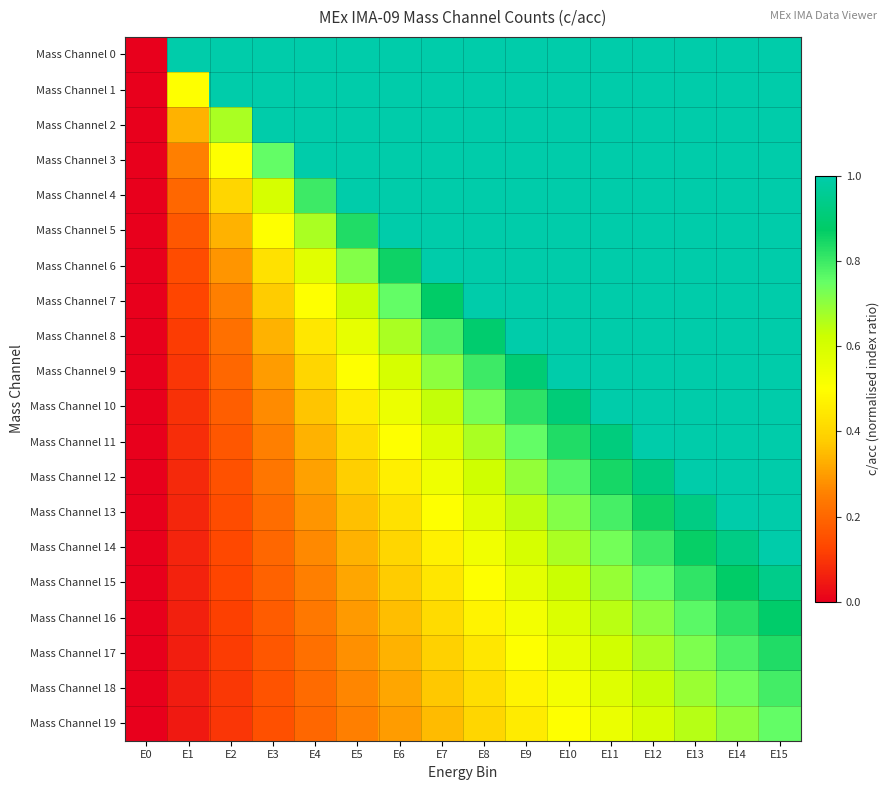

Between E15 and E12, which is larger?

E15